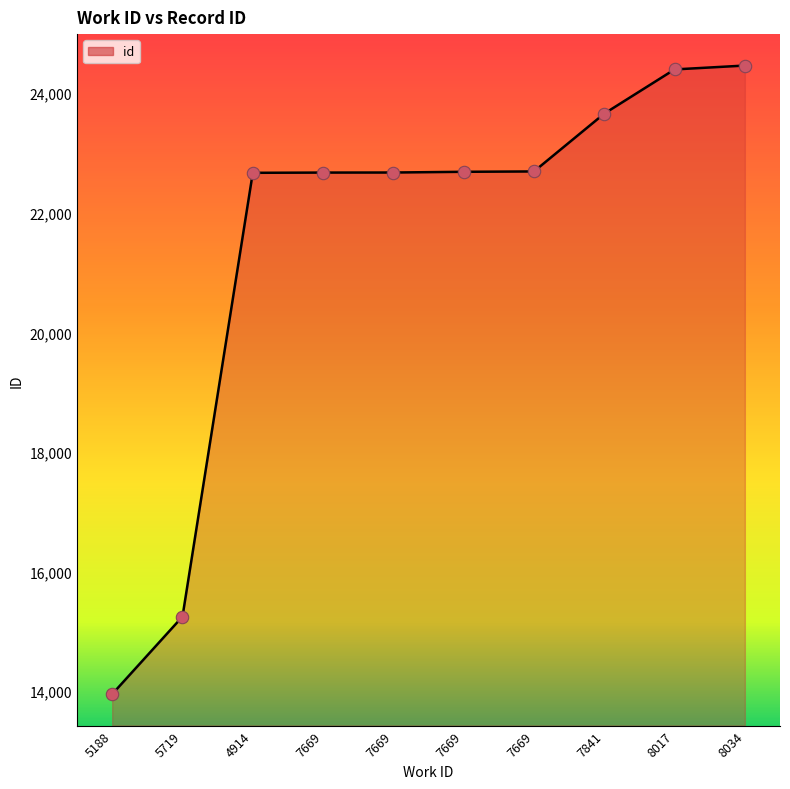

Approximately how many times larger is the value at 5188 compared to 7669?

0.6